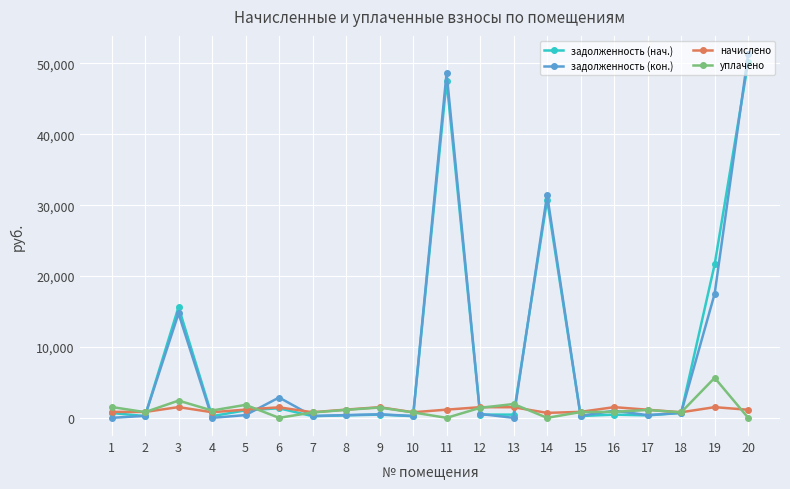

What is the maximum value shown in the chart?

51321.2